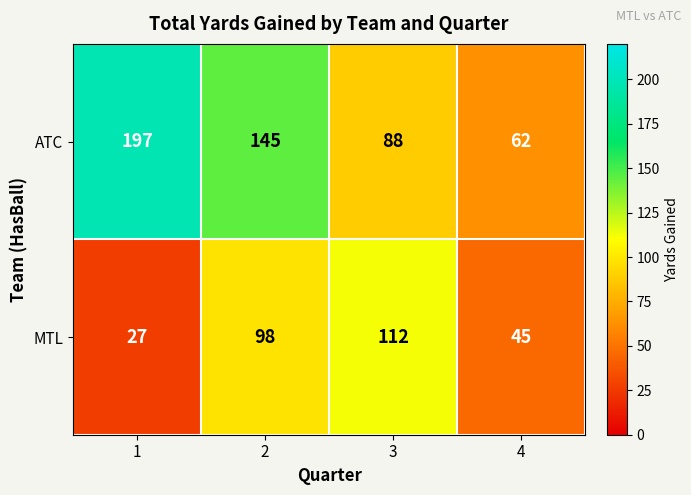

What is the spread (max minus min) of values at 2?

47